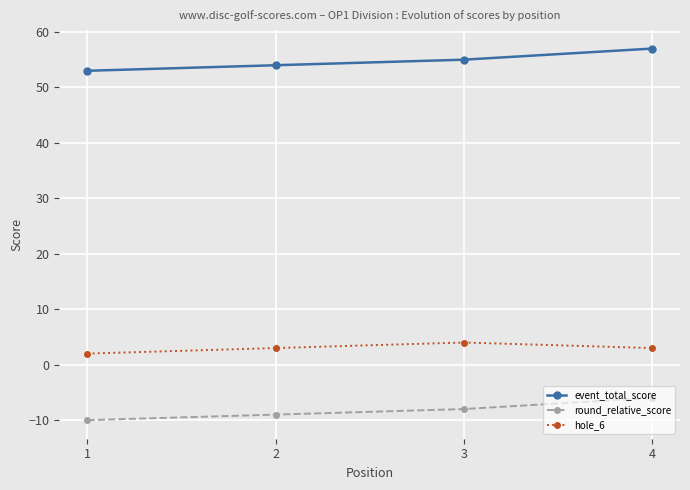

Reading left to right, list all the values displayed in this chart.

event_total_score: 1=53	2=54	3=55	4=57
round_relative_score: 1=-10	2=-9	3=-8	4=-6
hole_6: 1=2	2=3	3=4	4=3